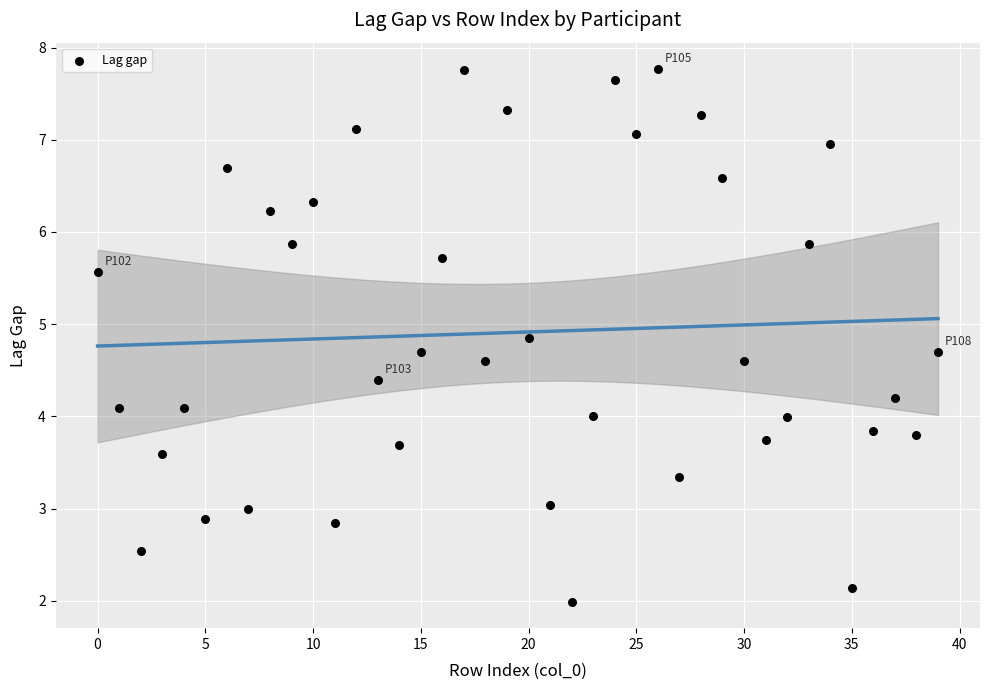

What is the range of Y values (max minus min)?

5.8